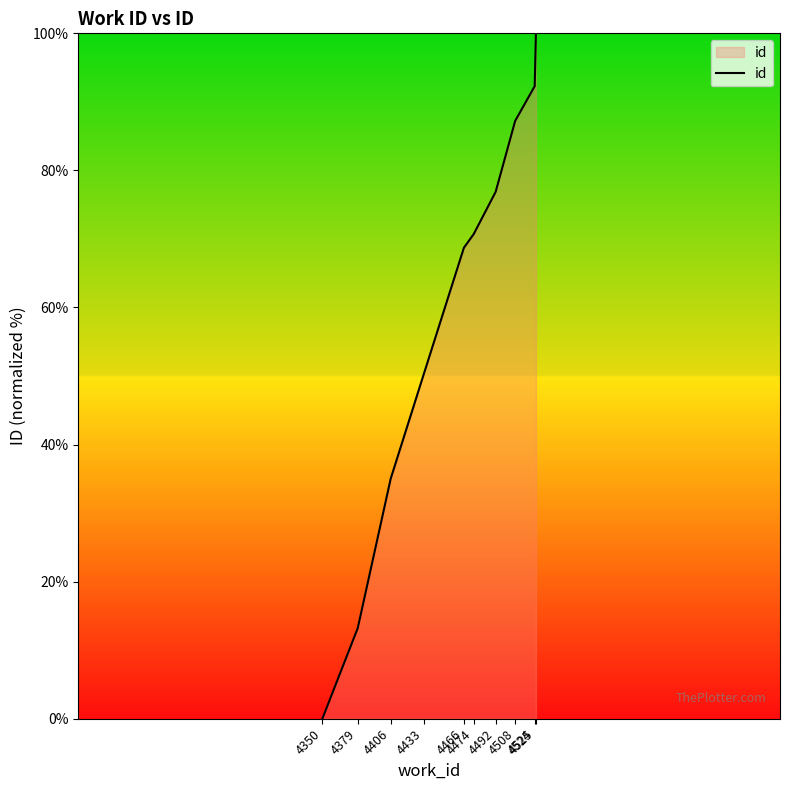

How many lines are shown in the chart?

1